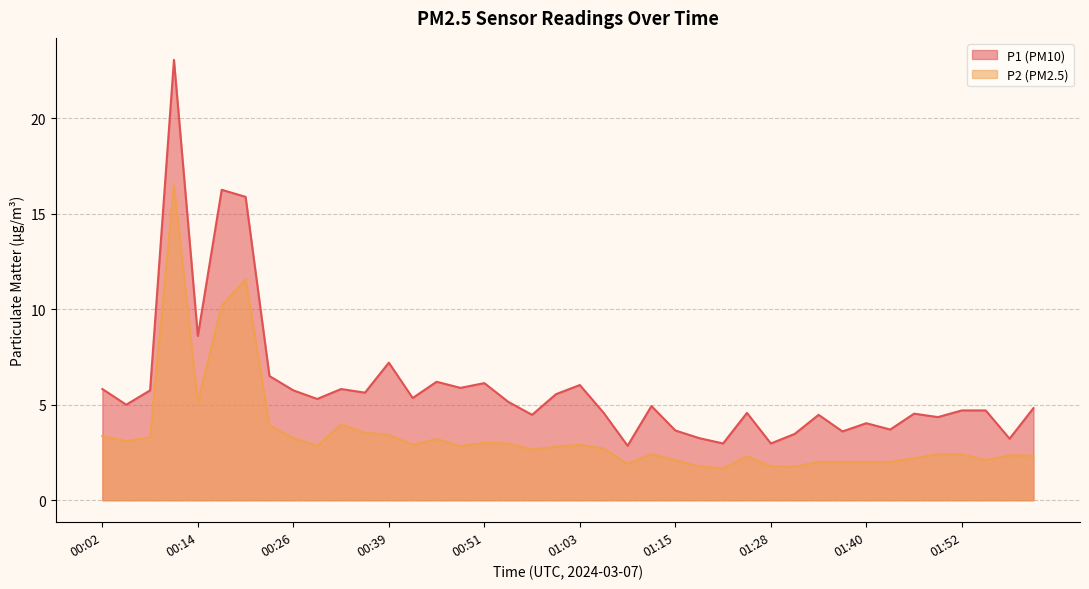

At which category does P1 reach its first local valley?

00:05